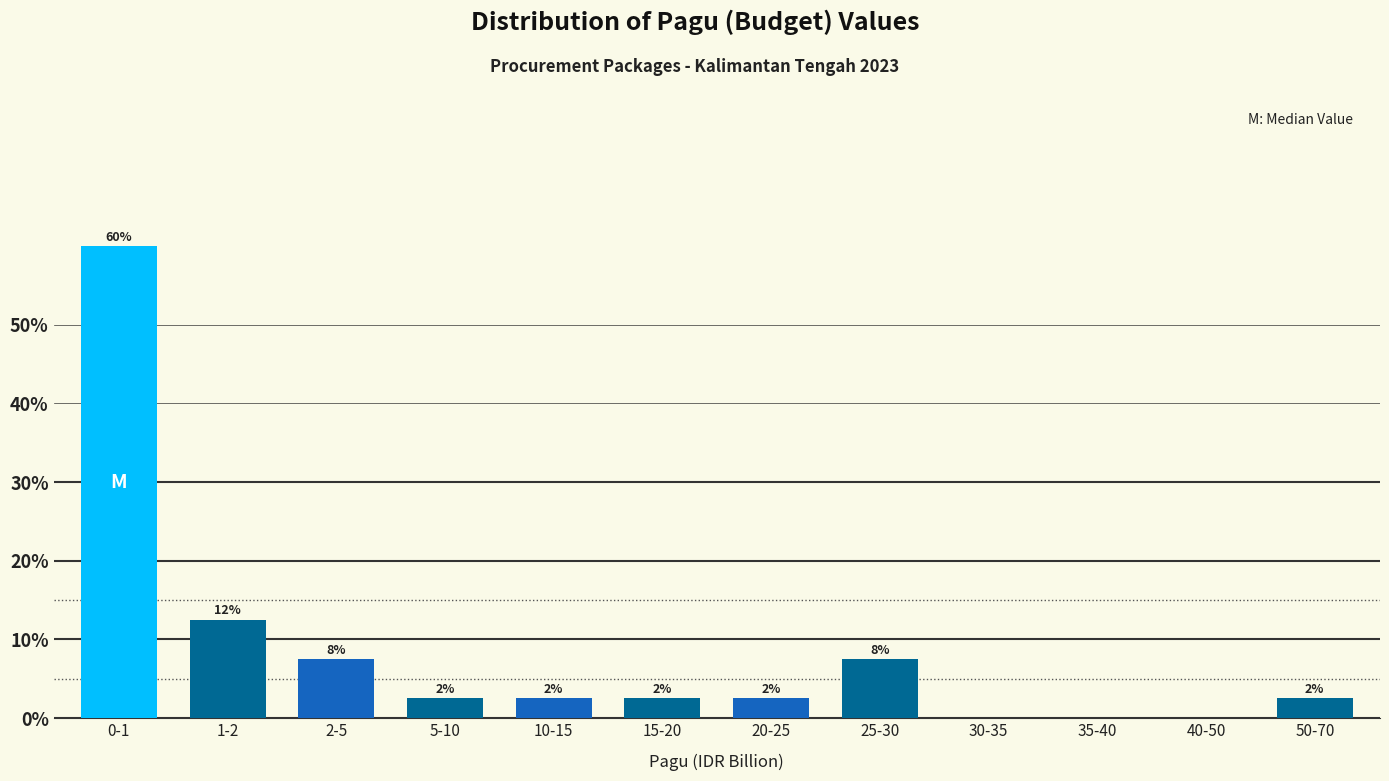

Are the bars horizontal?

No